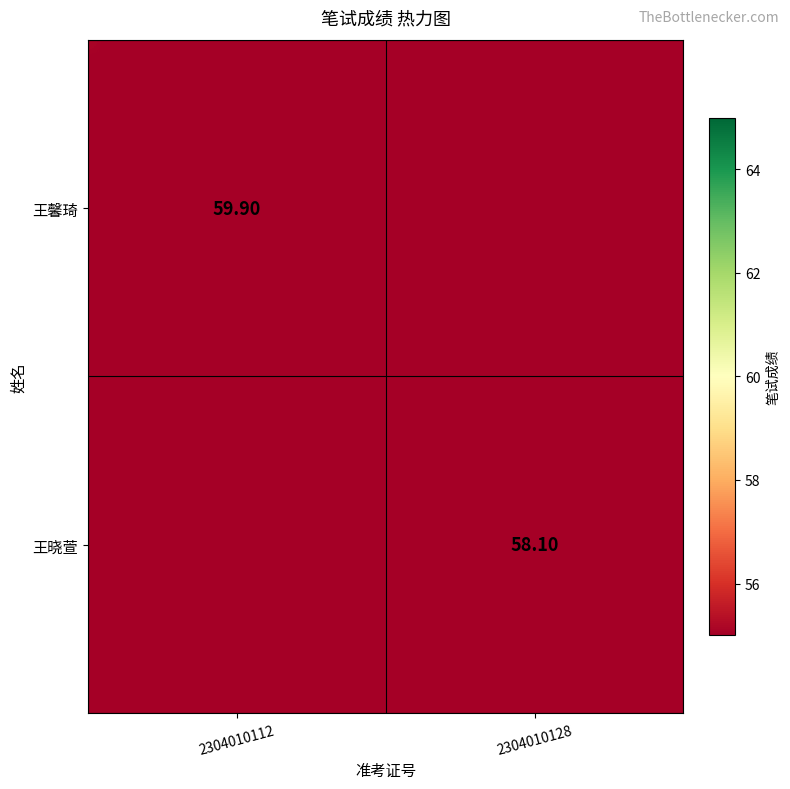

How many distinct data groups are displayed?

2